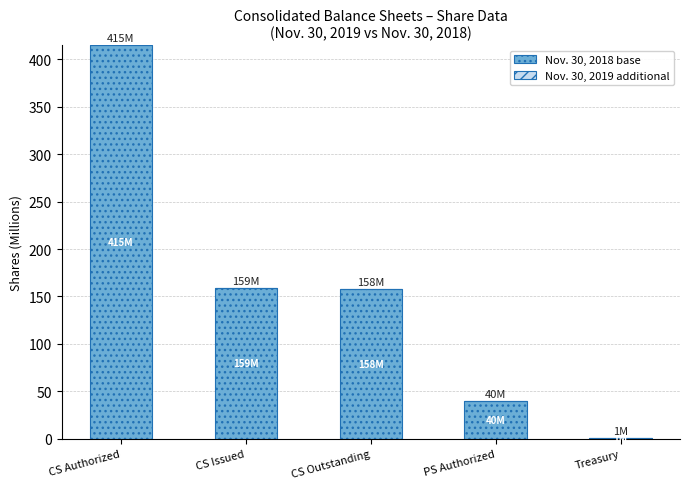

What is the ratio of the value at CS Issued to the value at CS Outstanding?

1.0